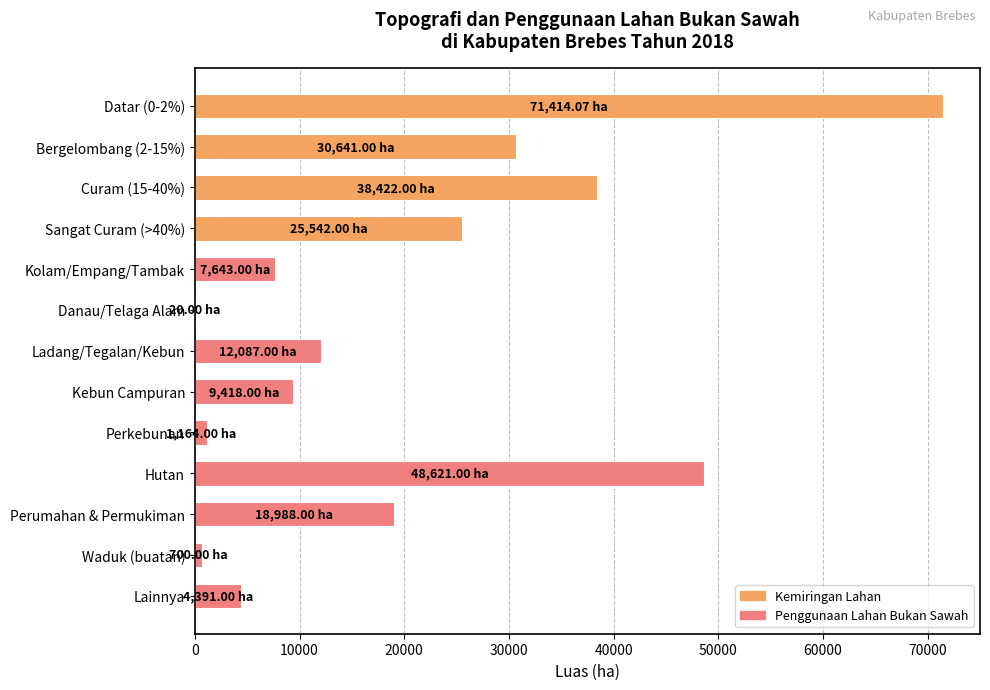

What is the change in value from Sangat Curam (>40%) to Kolam/Empang/Tambak?

-17899.0